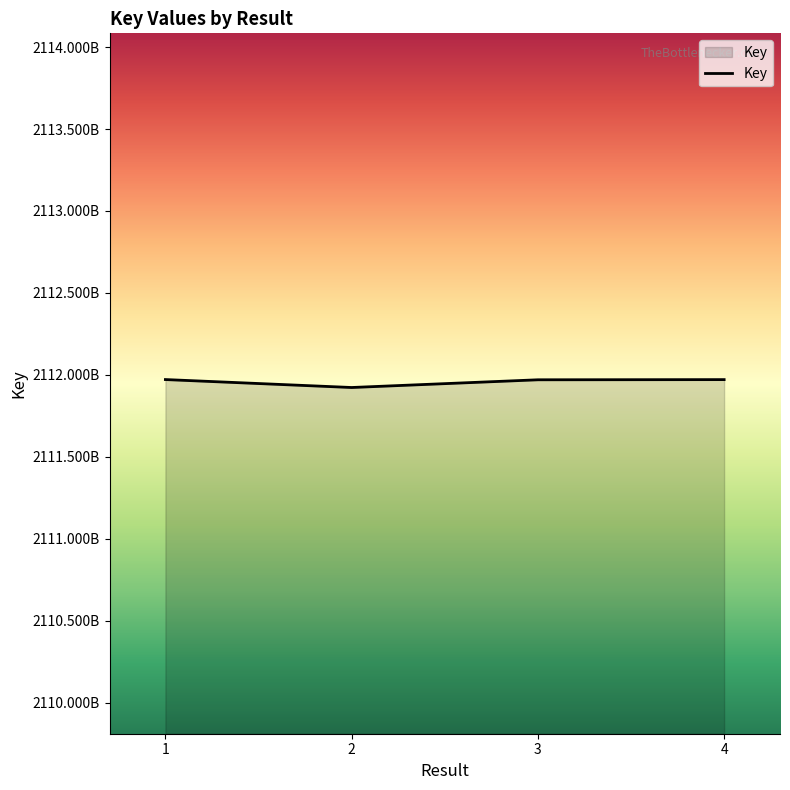

List the labels in order of value, smallest first.

2, 3, 4, 1